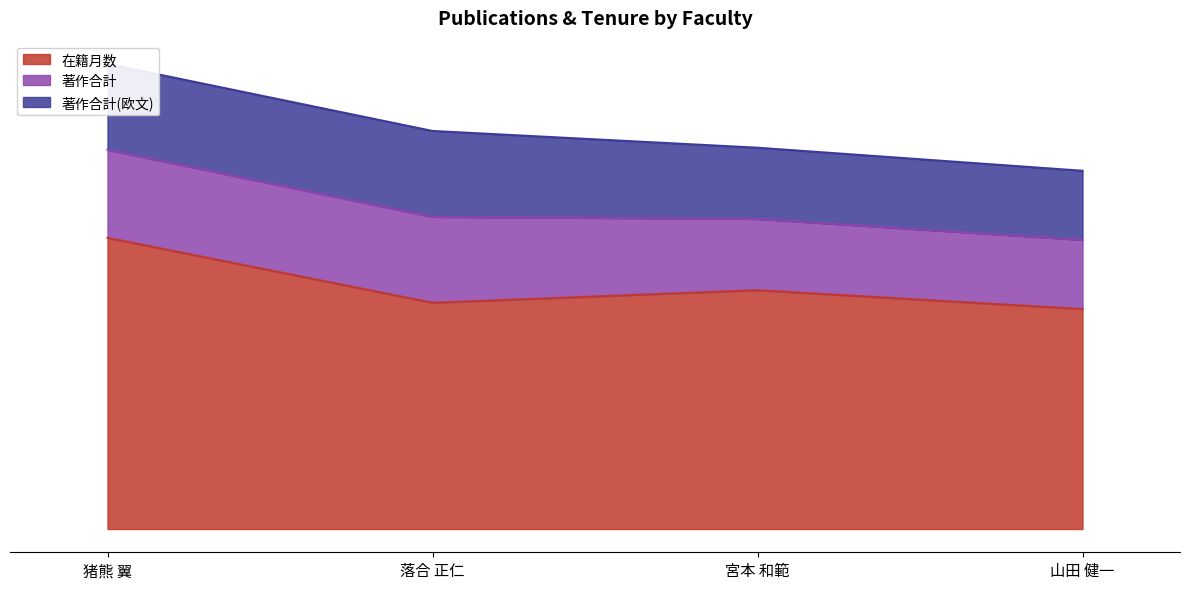

True or false: 著作合計 and 在籍月数 intersect in this chart.

False